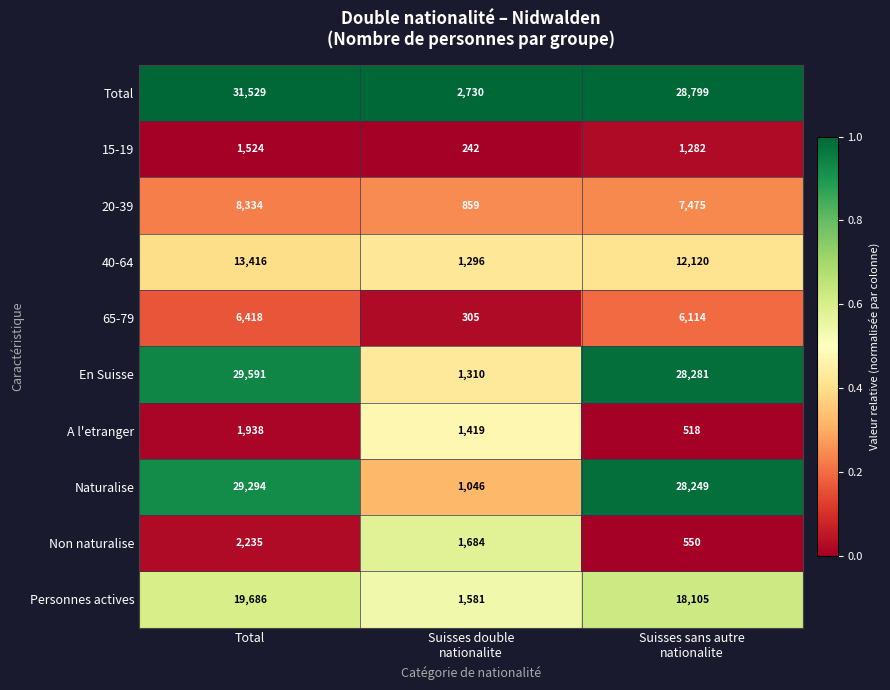

What is the difference between the highest and lowest values at Total?

30005